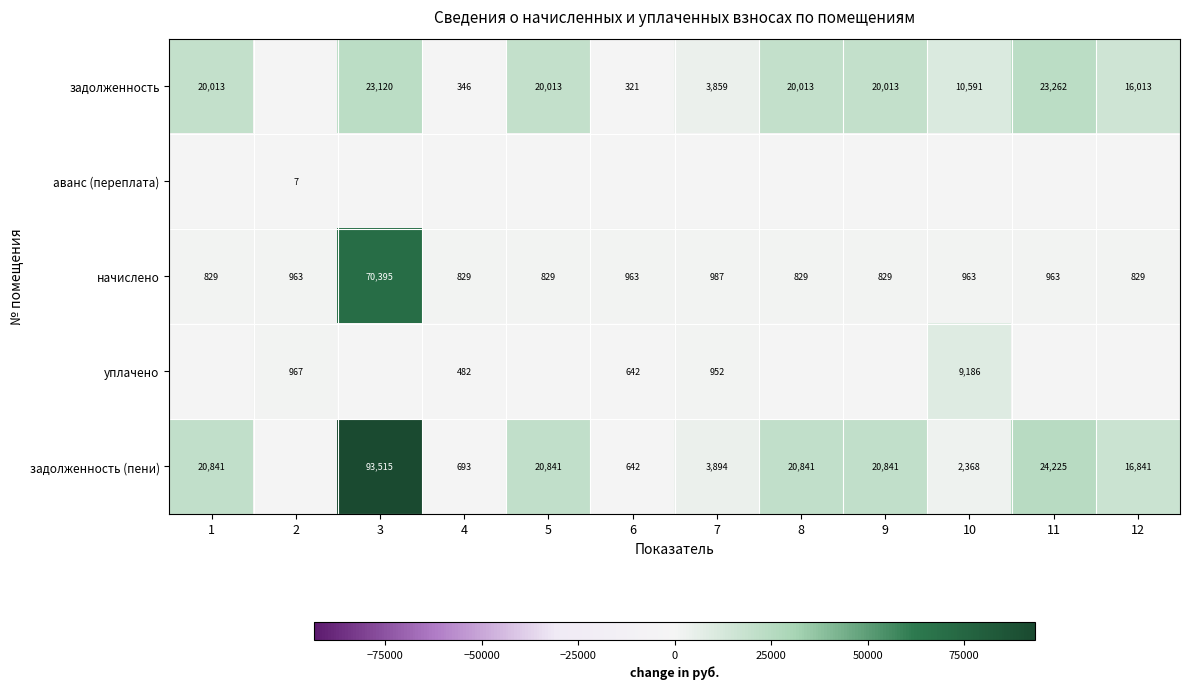

At which category is the sum across all series the highest?

3